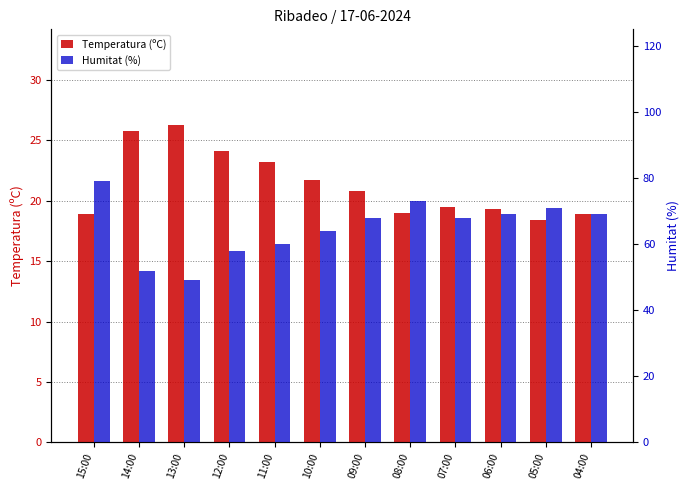

How many values in the Humitat (%) series exceed 68?

5